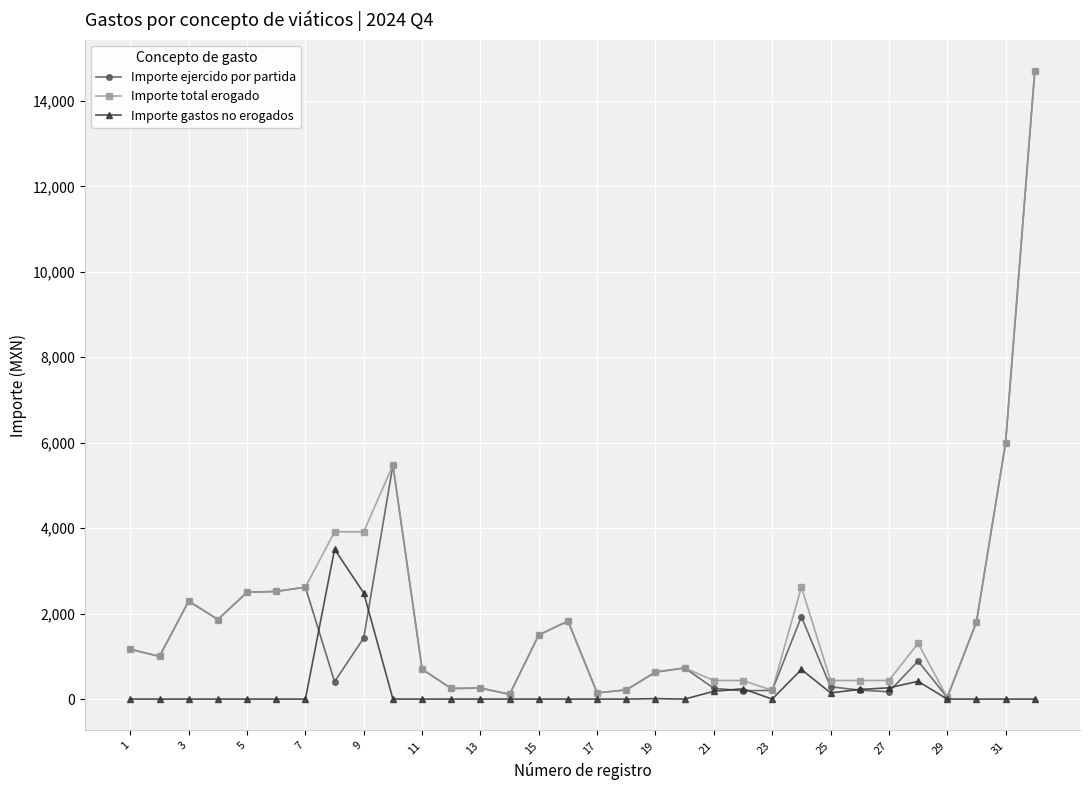

What is the average value of the Importe ejercido por partida series?

1697.3